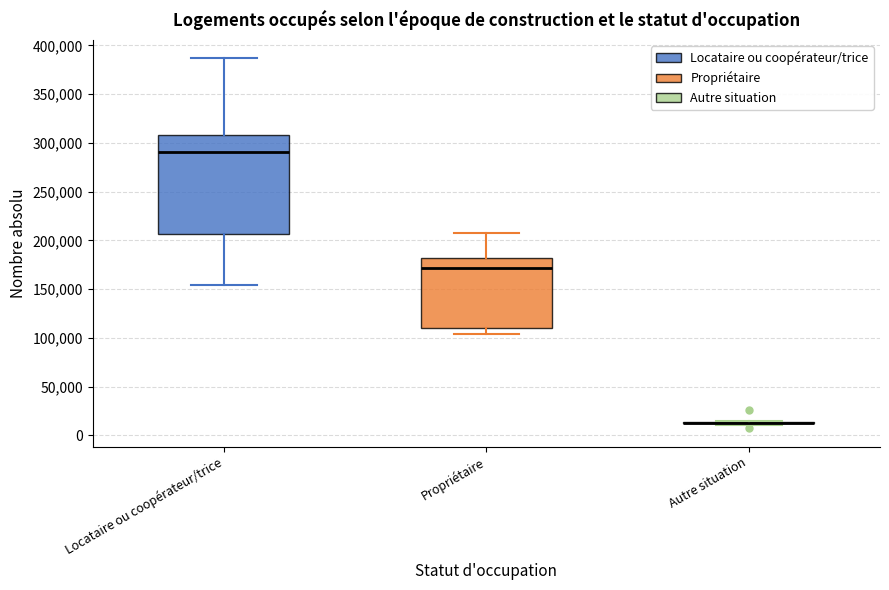

Reading left to right, read every box against the y-axis: the position of its median line, the range the box covers, and the ends of its whiskers. The values are not printed on the chart, so give them approximately, as read against the axis.

Locataire ou coopérateur/trice: median 290000, box 205000 to 310000, whiskers 155000 to 385000
Propriétaire: median 170000, box 110000 to 180000, whiskers 105000 to 205000
Autre situation: box collapsed to a line at 15000, whiskers 10000 to 15000